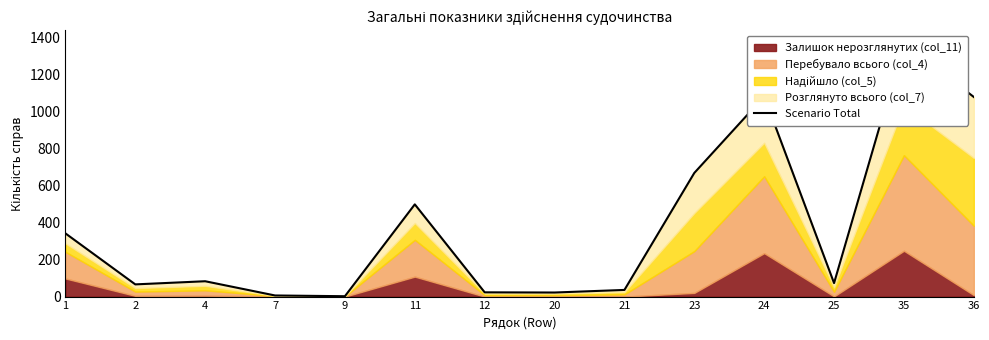

Approximately how many times larger is the value at 9 compared to 20?

0.1